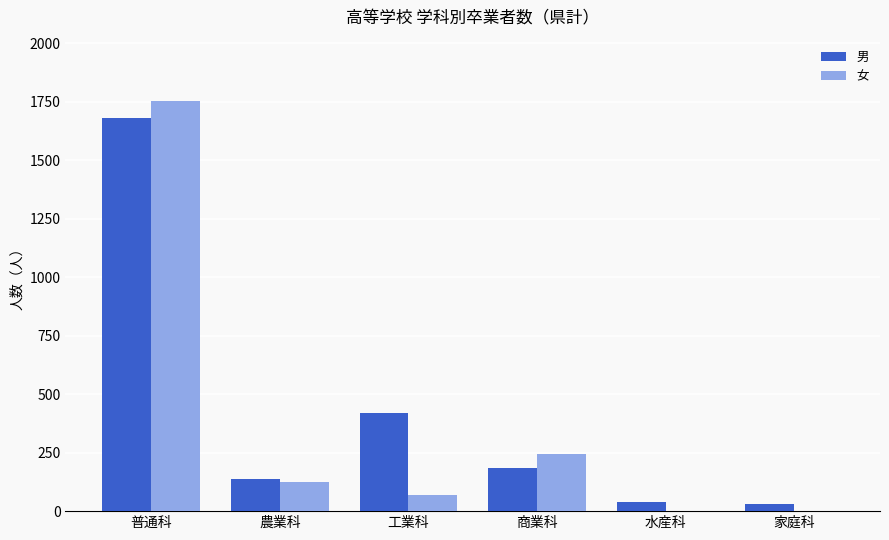

What is the sum of all 男 values?

2491